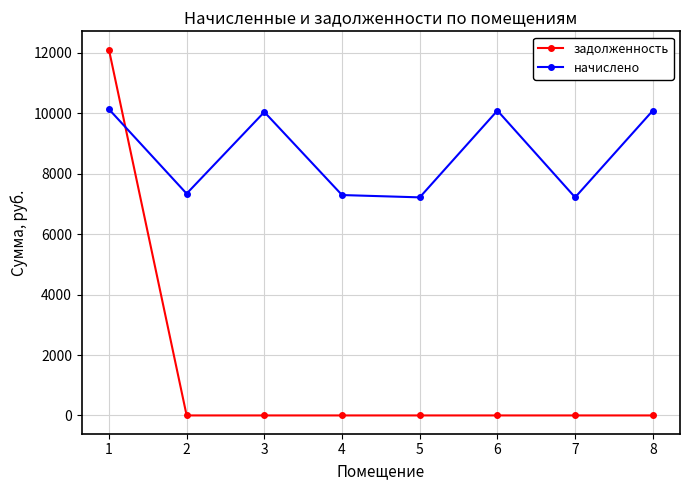

Which series has the largest range (max minus min)?

задолженность